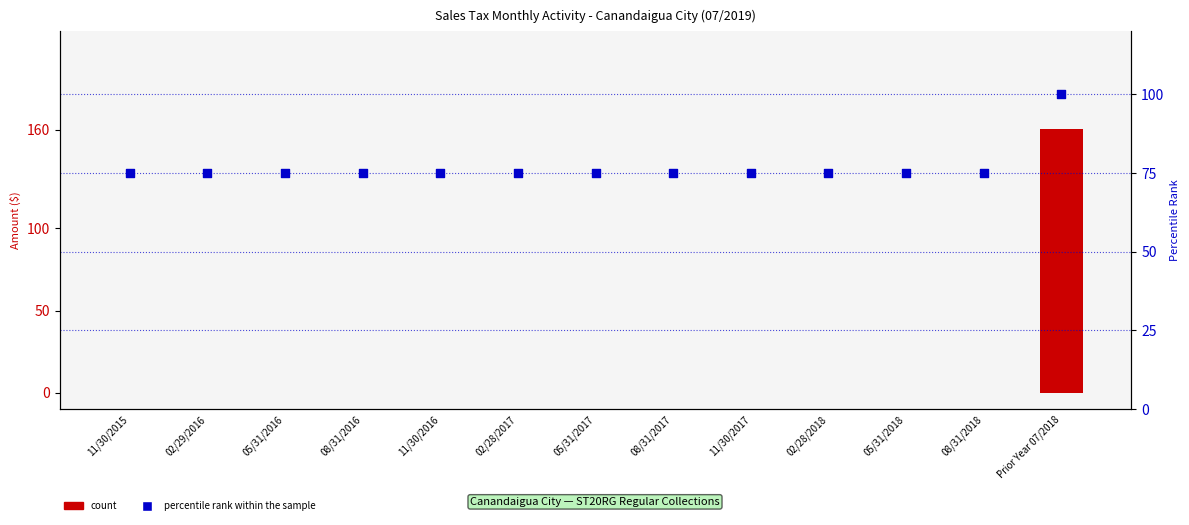

Which series has the largest total across all categories?

percentile rank within the sample